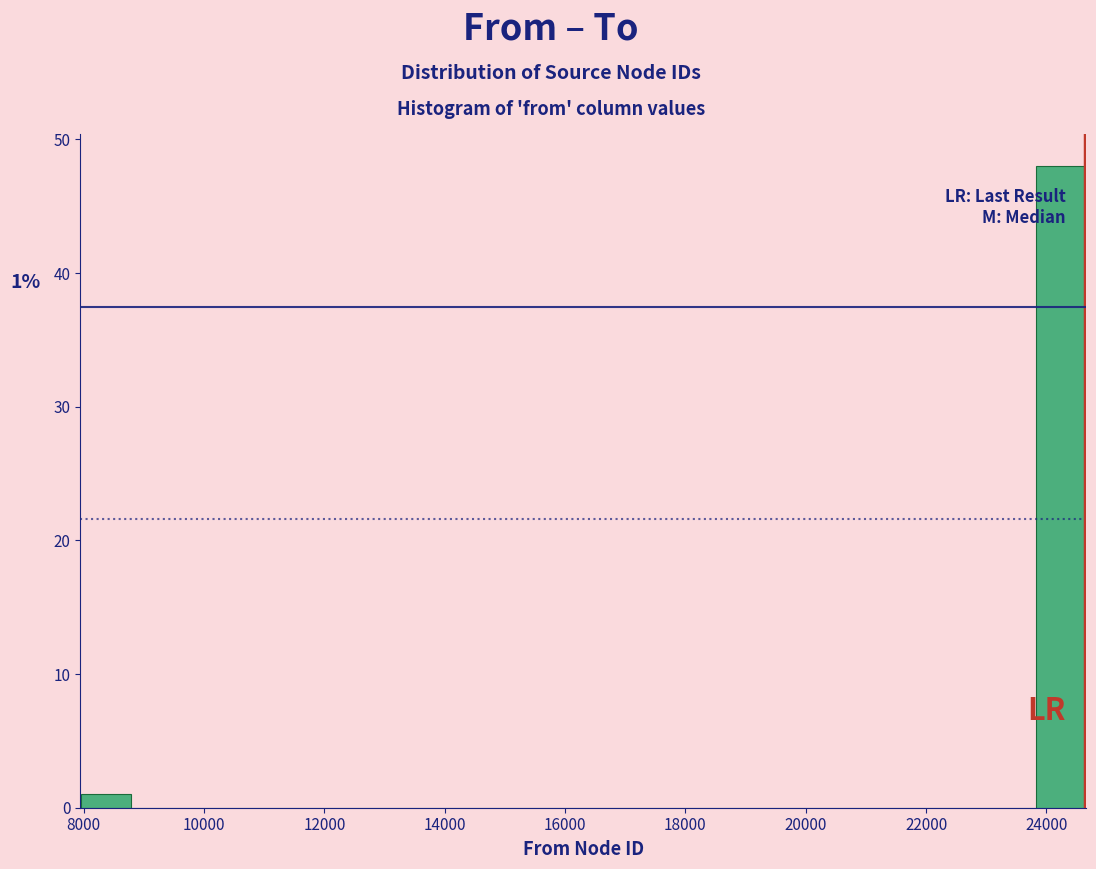

Over which range of the x-axis is the bar tallest?

23800 to 24600